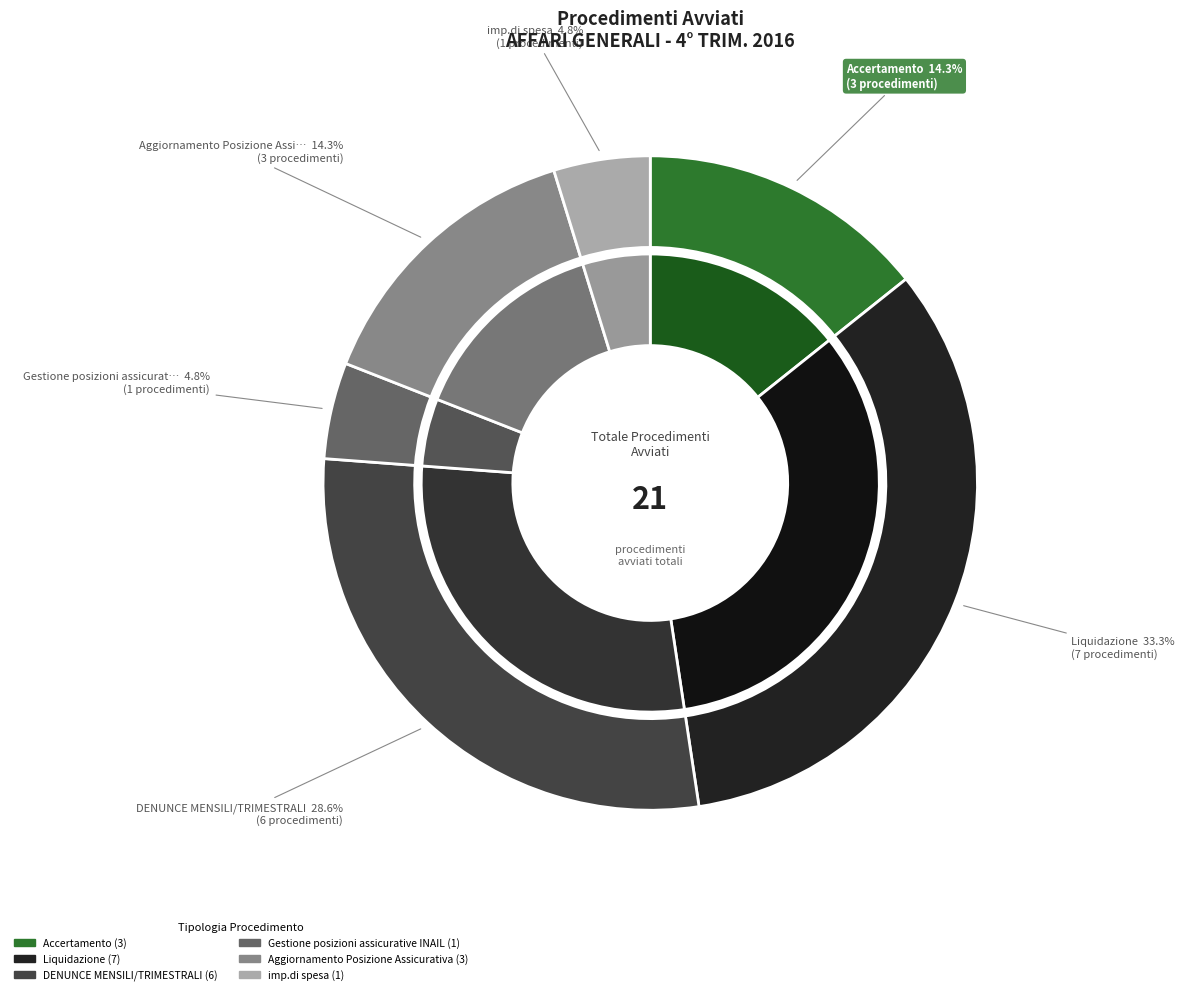

What percentage is the Liquidazione slice, to the nearest percent?

33%